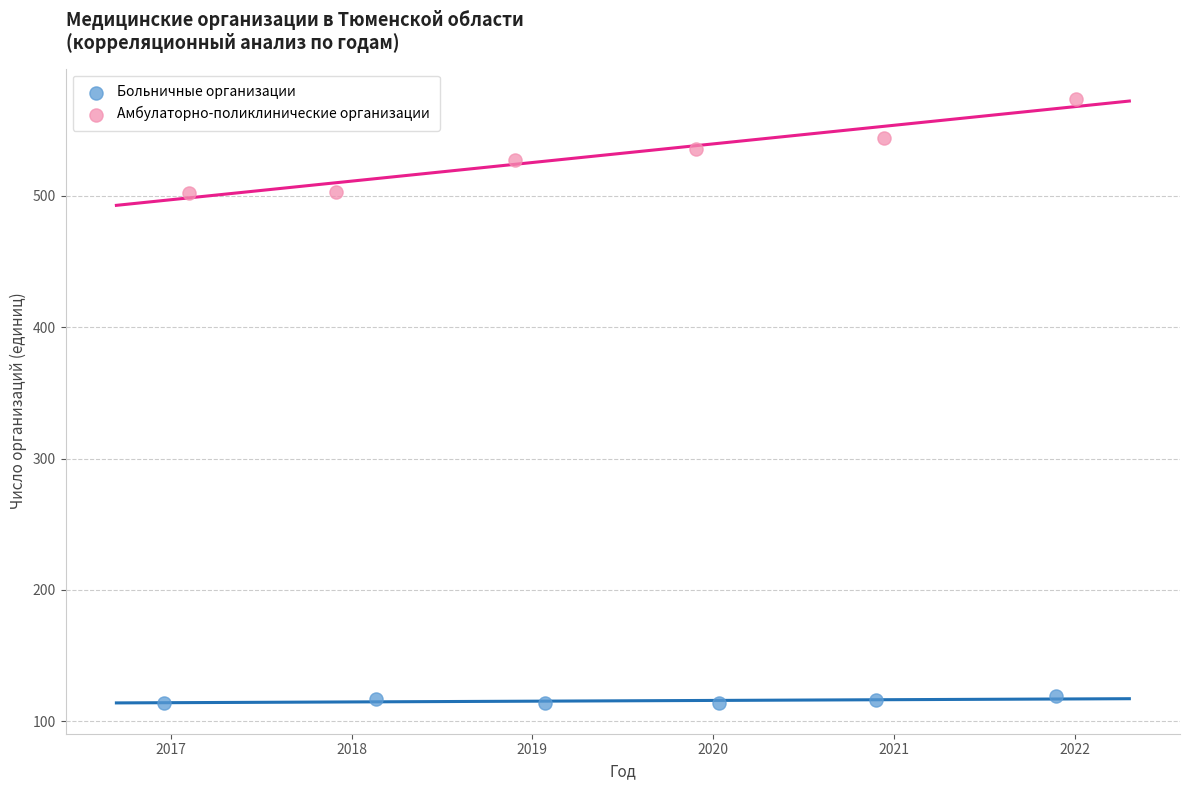

Which series contains the lowest Y value?

Больничные организации